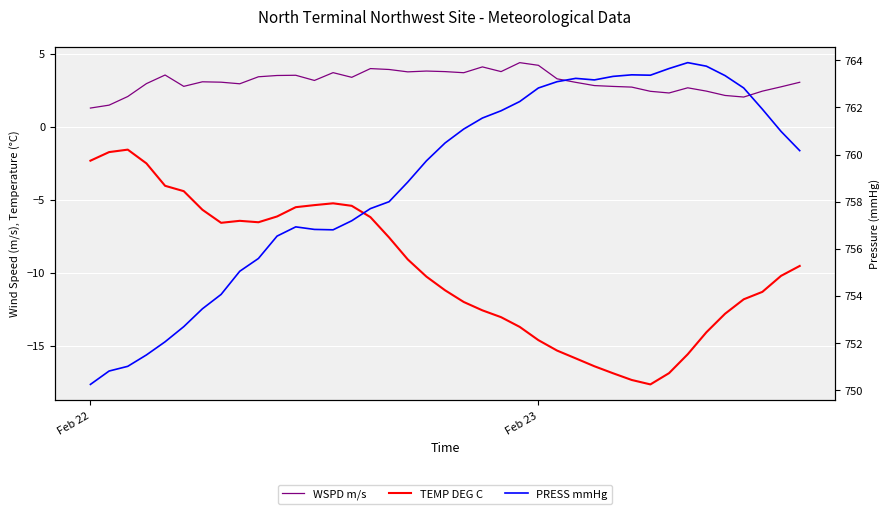

Reading right to left, extract all data points from this chart.

WSPD m/s: 3.0	2.7	2.4	2.0	2.1	2.4	2.7	2.3	2.4	2.7	2.8	2.8	3.0	3.3	4.2	4.4	3.8	4.1	3.7	3.8	3.8	3.8	3.9	4.0	3.4	3.7	3.2	3.5	3.5	3.4	2.9	3.0	3.1	2.8	3.5	2.9	2.1	1.5	1.3
TEMP DEG C: -9.5	-10.2	-11.3	-11.8	-12.8	-14.1	-15.6	-16.9	-17.6	-17.3	-16.9	-16.4	-15.9	-15.3	-14.6	-13.7	-13.0	-12.6	-12.0	-11.2	-10.3	-9.1	-7.6	-6.2	-5.4	-5.2	-5.4	-5.5	-6.1	-6.5	-6.4	-6.6	-5.7	-4.4	-4.0	-2.5	-1.6	-1.7	-2.3
PRESS mmHg: 760.2	761.0	761.9	762.8	763.4	763.8	763.9	763.6	763.4	763.4	763.3	763.2	763.2	763.1	762.8	762.2	761.9	761.5	761.1	760.5	759.7	758.8	758.0	757.7	757.2	756.8	756.8	756.9	756.5	755.6	755.0	754.1	753.5	752.7	752.1	751.5	751.0	750.8	750.2